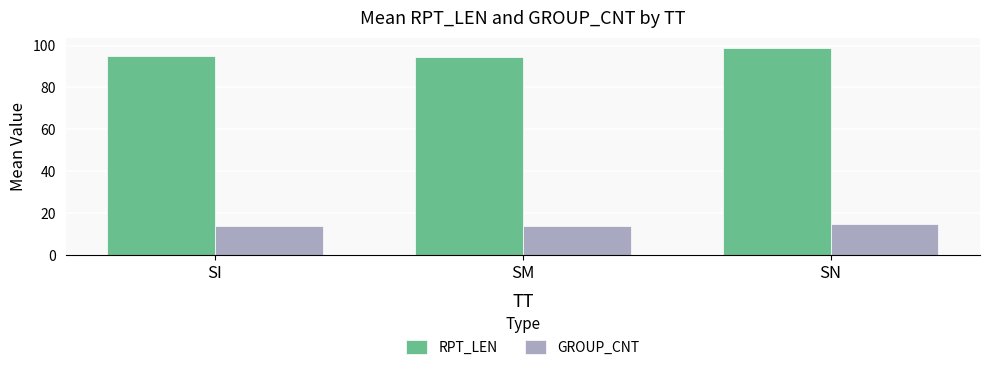

Which series has the largest total across all categories?

RPT_LEN